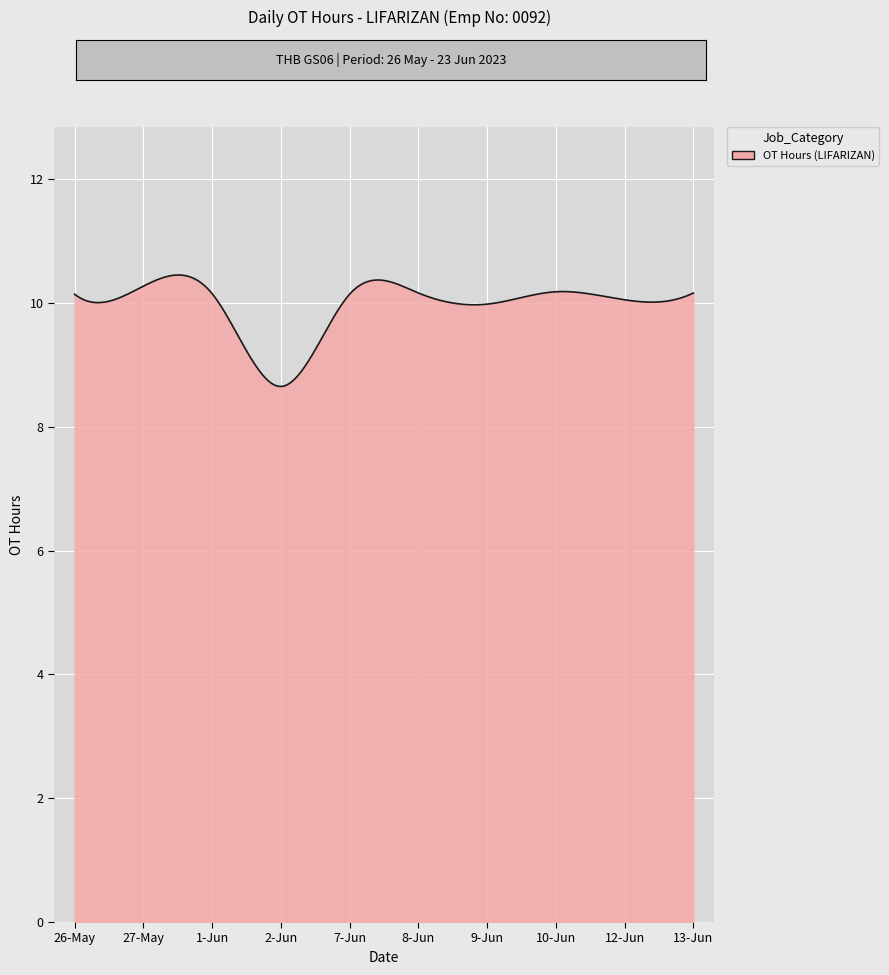

How many lines are shown in the chart?

1